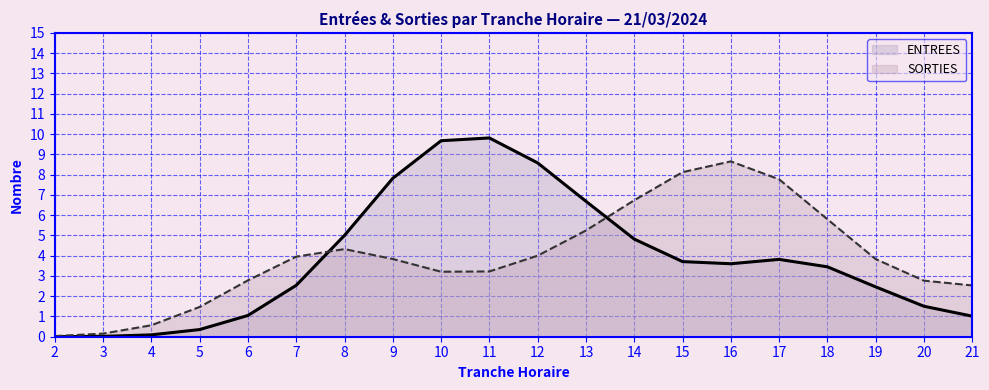

Which label corresponds to the smallest value in the chart?

2